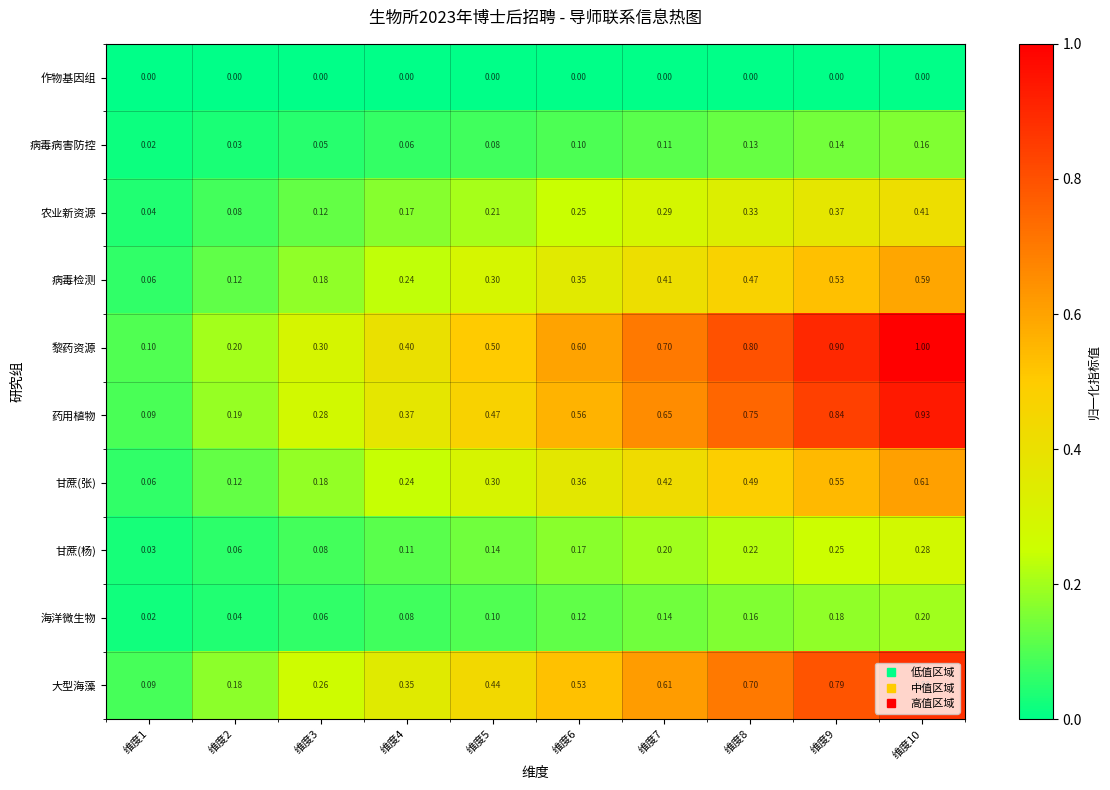

Between 维度4 and 维度7, which series saw the biggest shift?

黎药资源